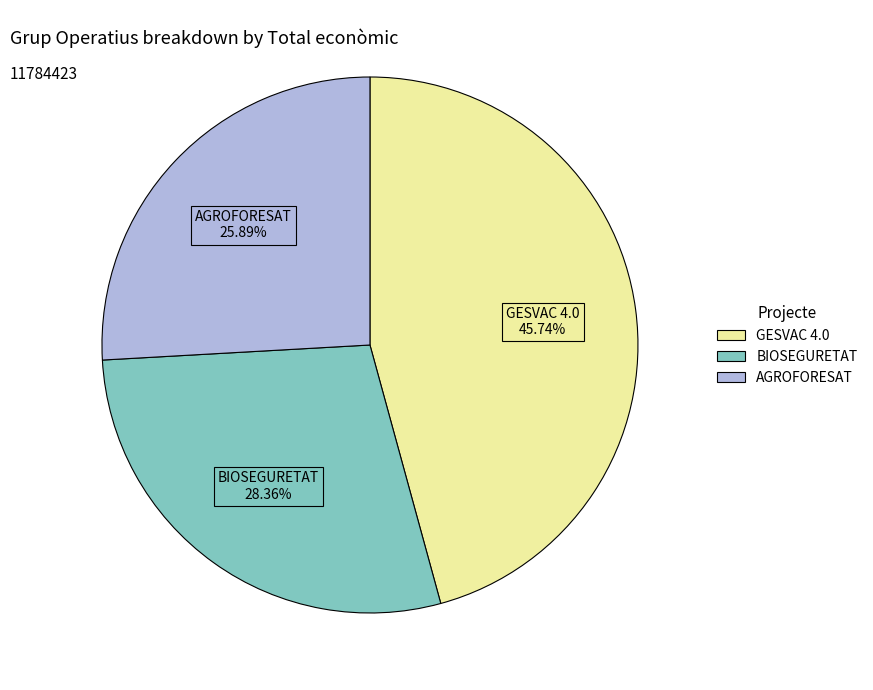

How many slices are in this pie chart?

3